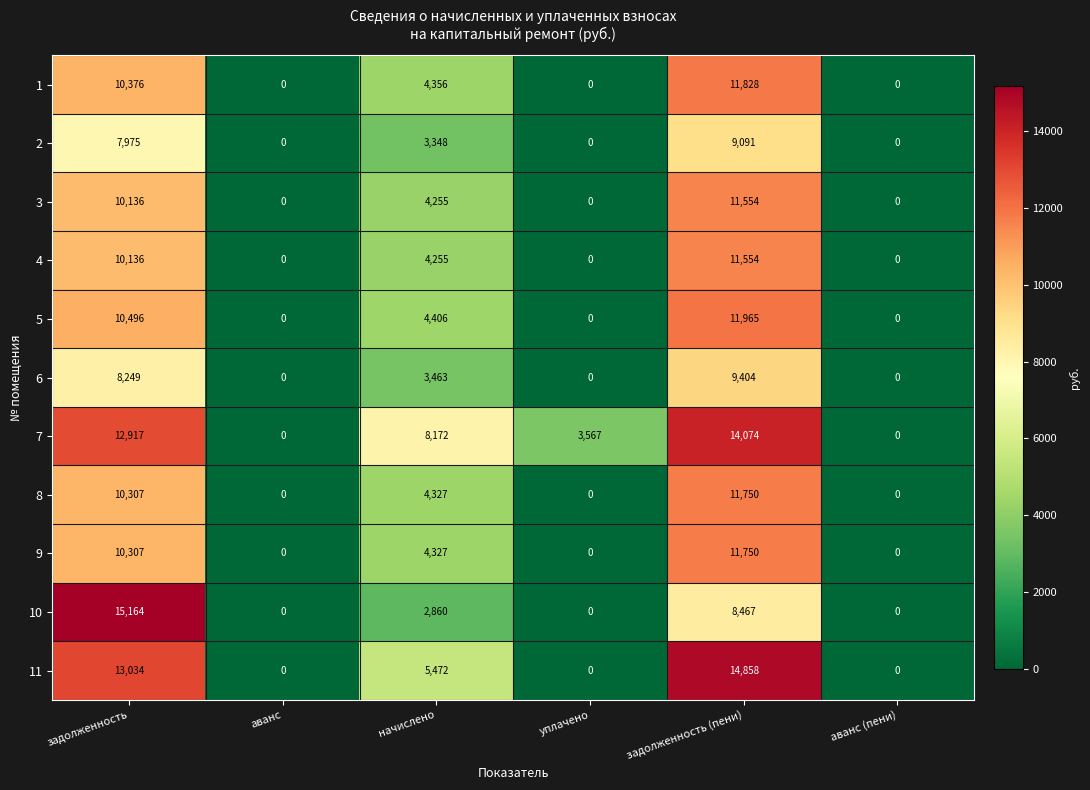

What is the sum of all 11 values?

33364